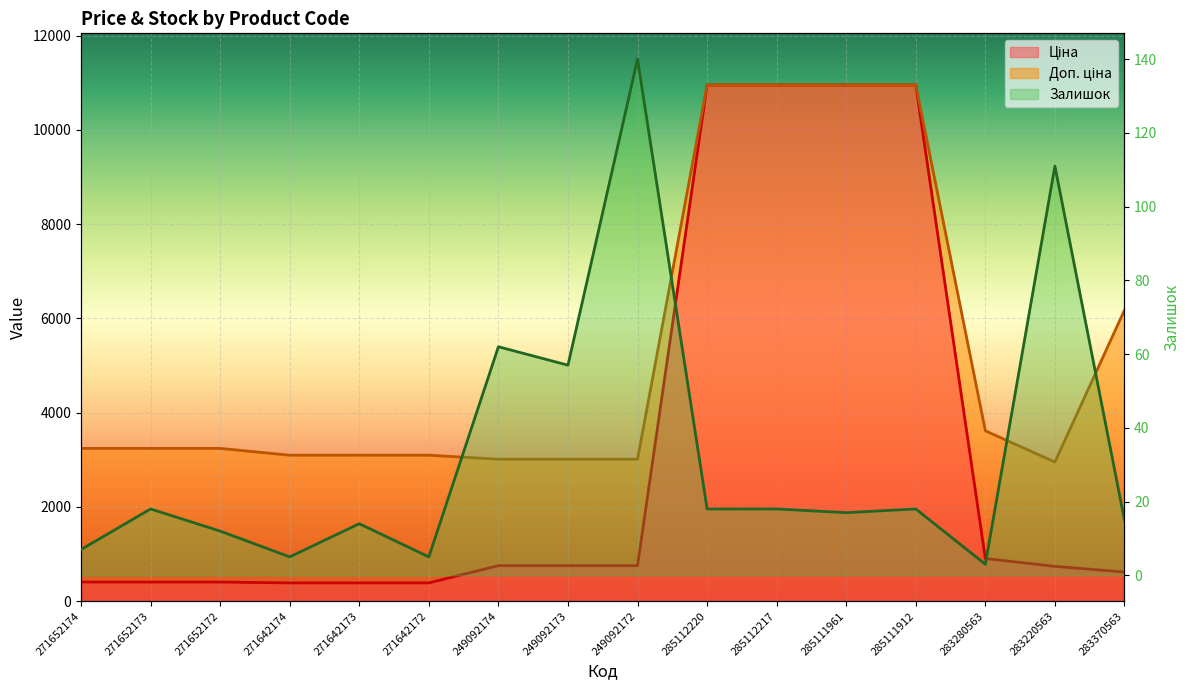

Which series has the widest spread of values?

Ціна